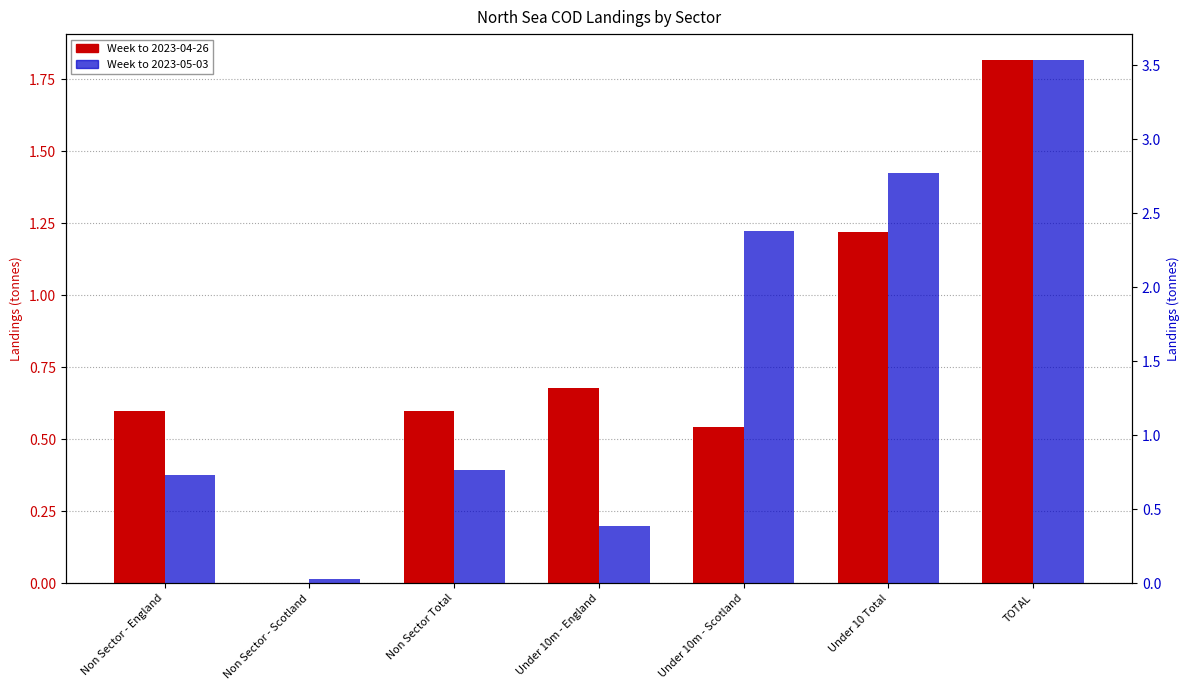

What is the total value across all series at Under 10 Total?

4.0